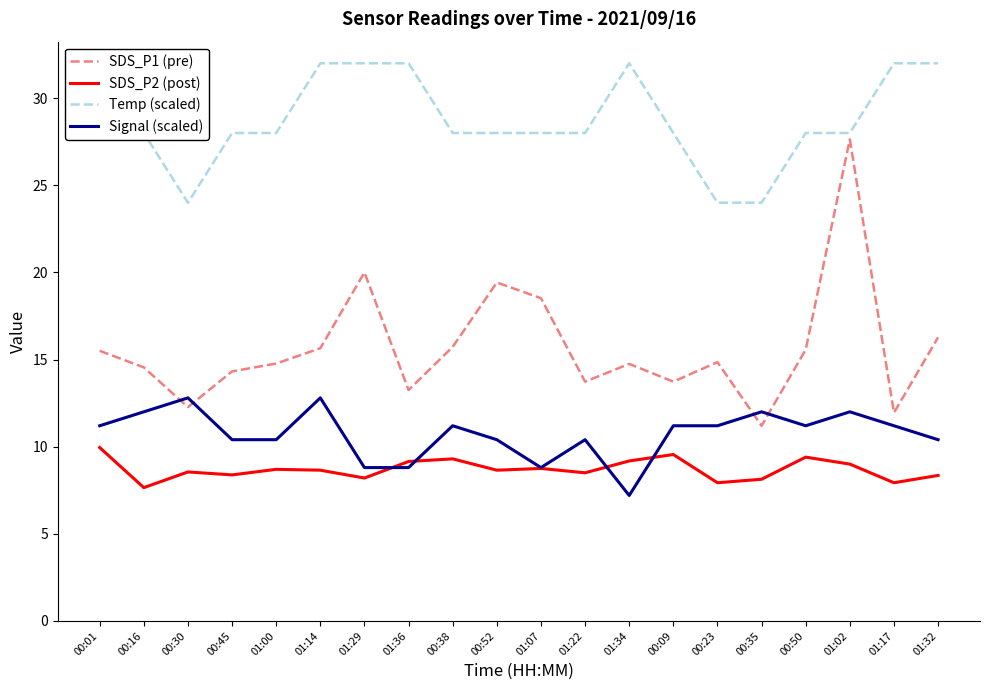

True or false: Signal (scaled) and Temp (scaled) cross at least once.

False